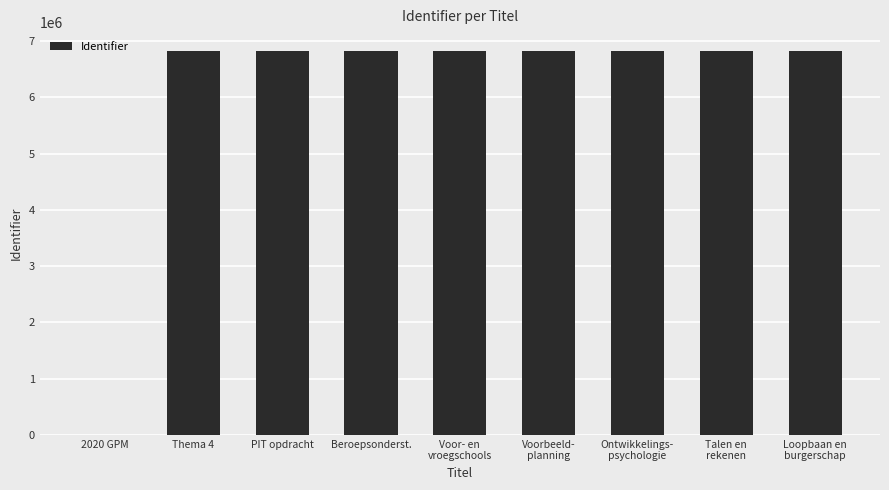

The chart shows a value of 4702205 at Talen en
rekenen. True or false?

False